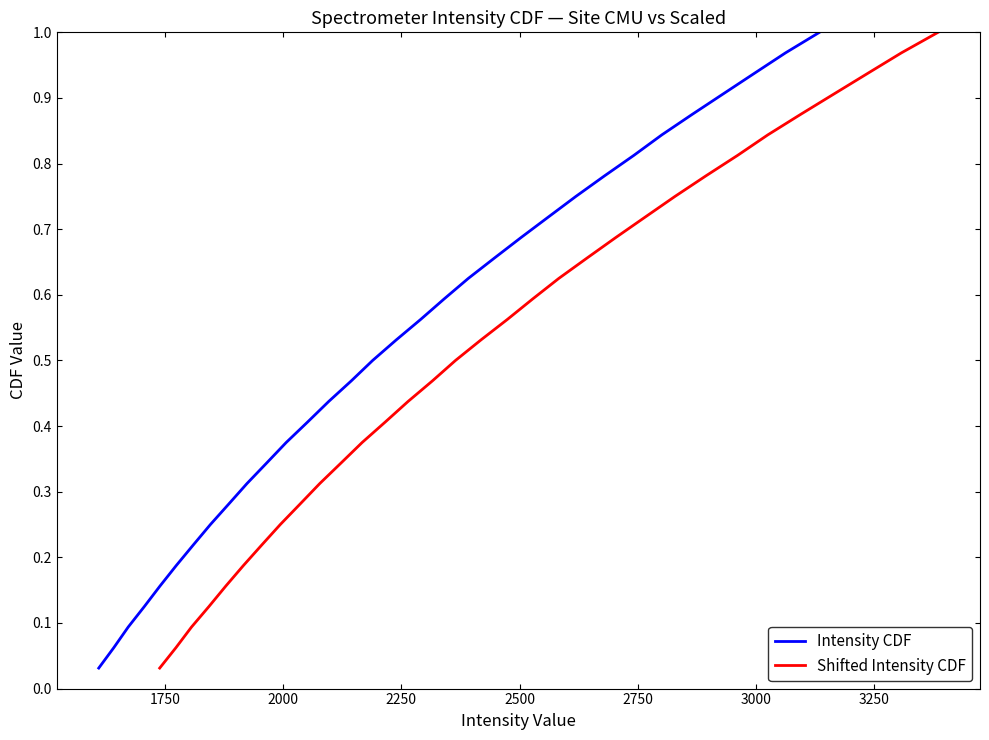

What is the label of the 7th point from the left?

3000